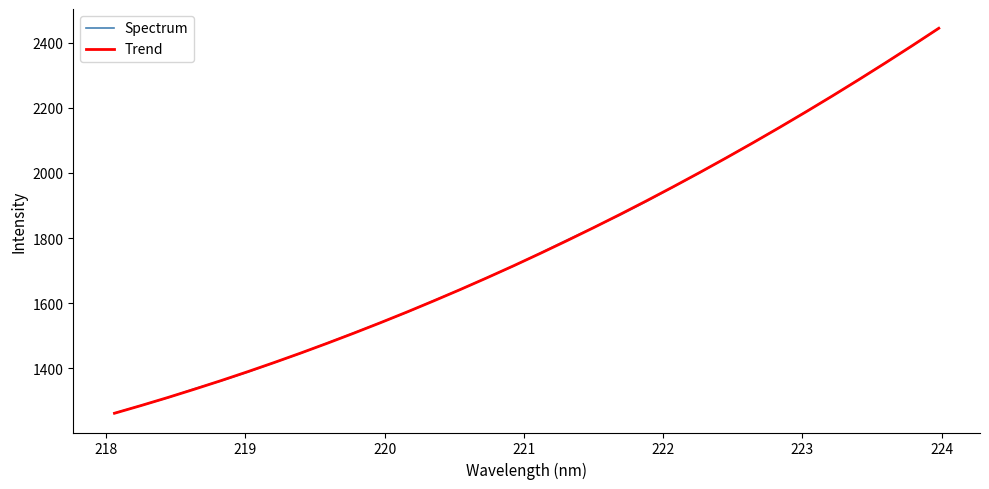

What is the minimum value shown in the chart?

1261.0